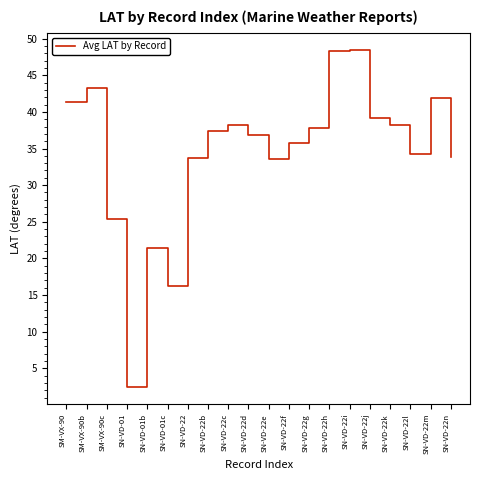

Which has a higher value, SN-VD-22c or SM-VX-90b?

SM-VX-90b